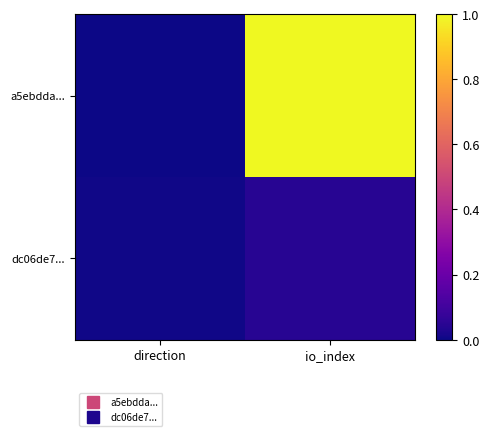

How many categories are shown in the chart?

2